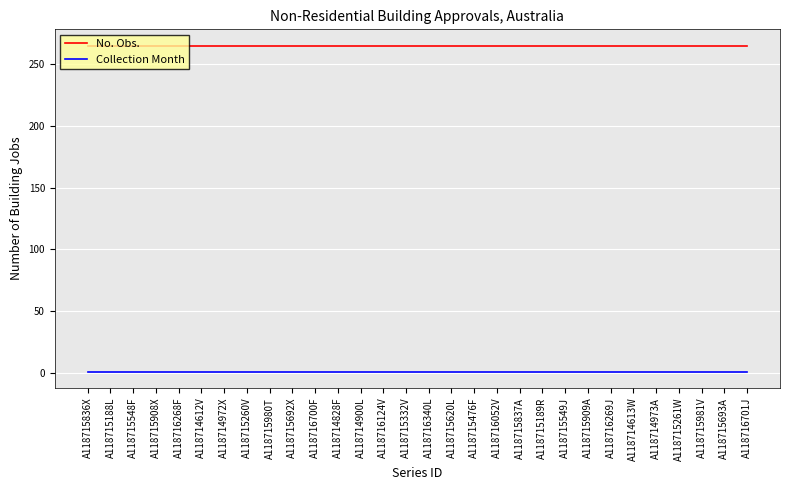

True or false: Collection Month and No. Obs. cross at least once.

False